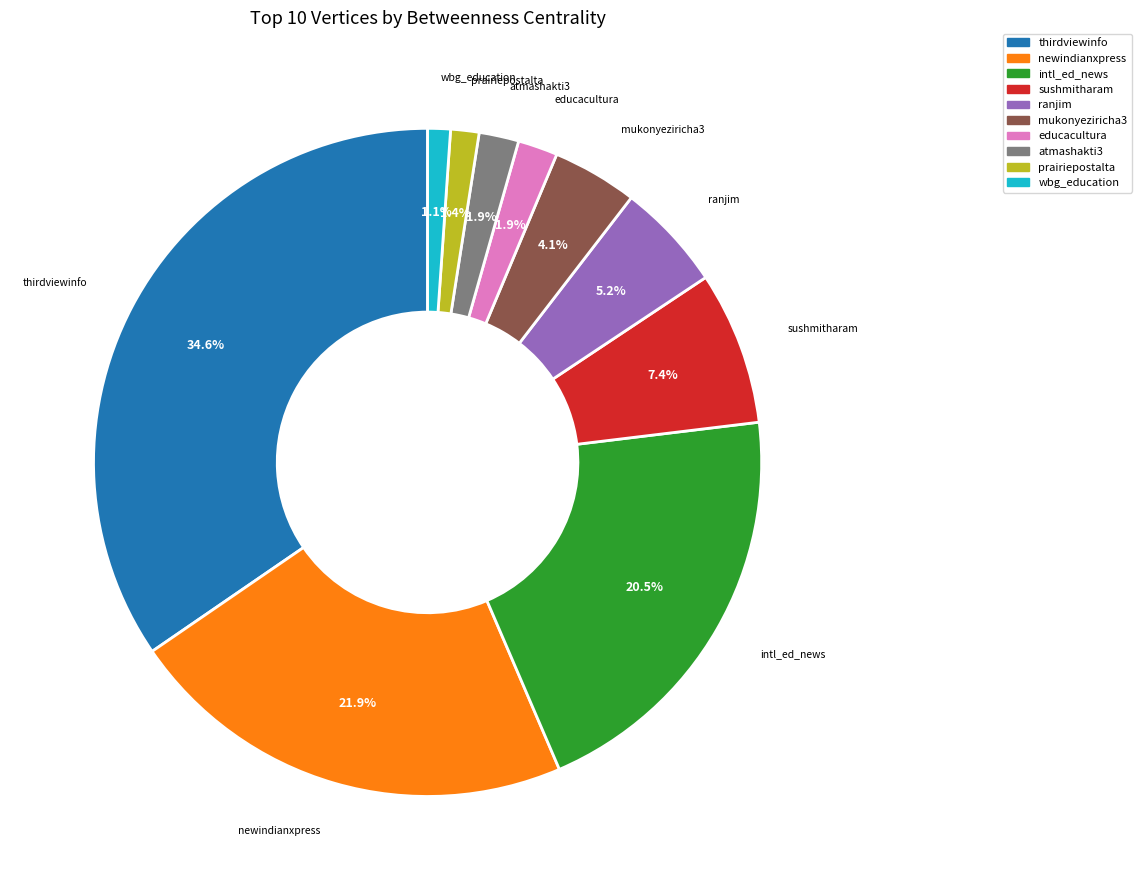

What portion of the pie excludes ranjim?

94.8%